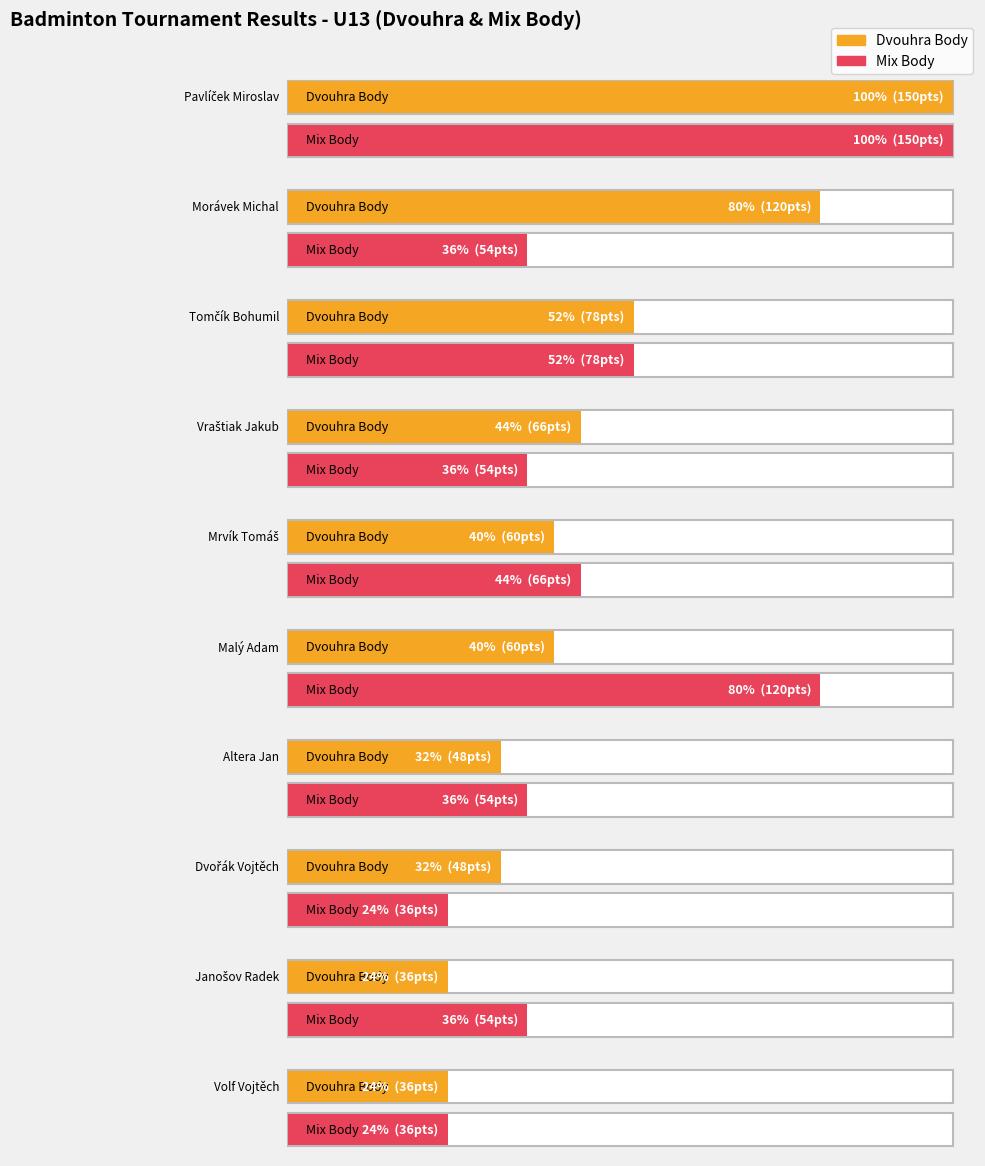

Is the value of Mix Body at Pavlíček Miroslav greater than the value of Dvouhra Body at Tomčík Bohumil?

Yes